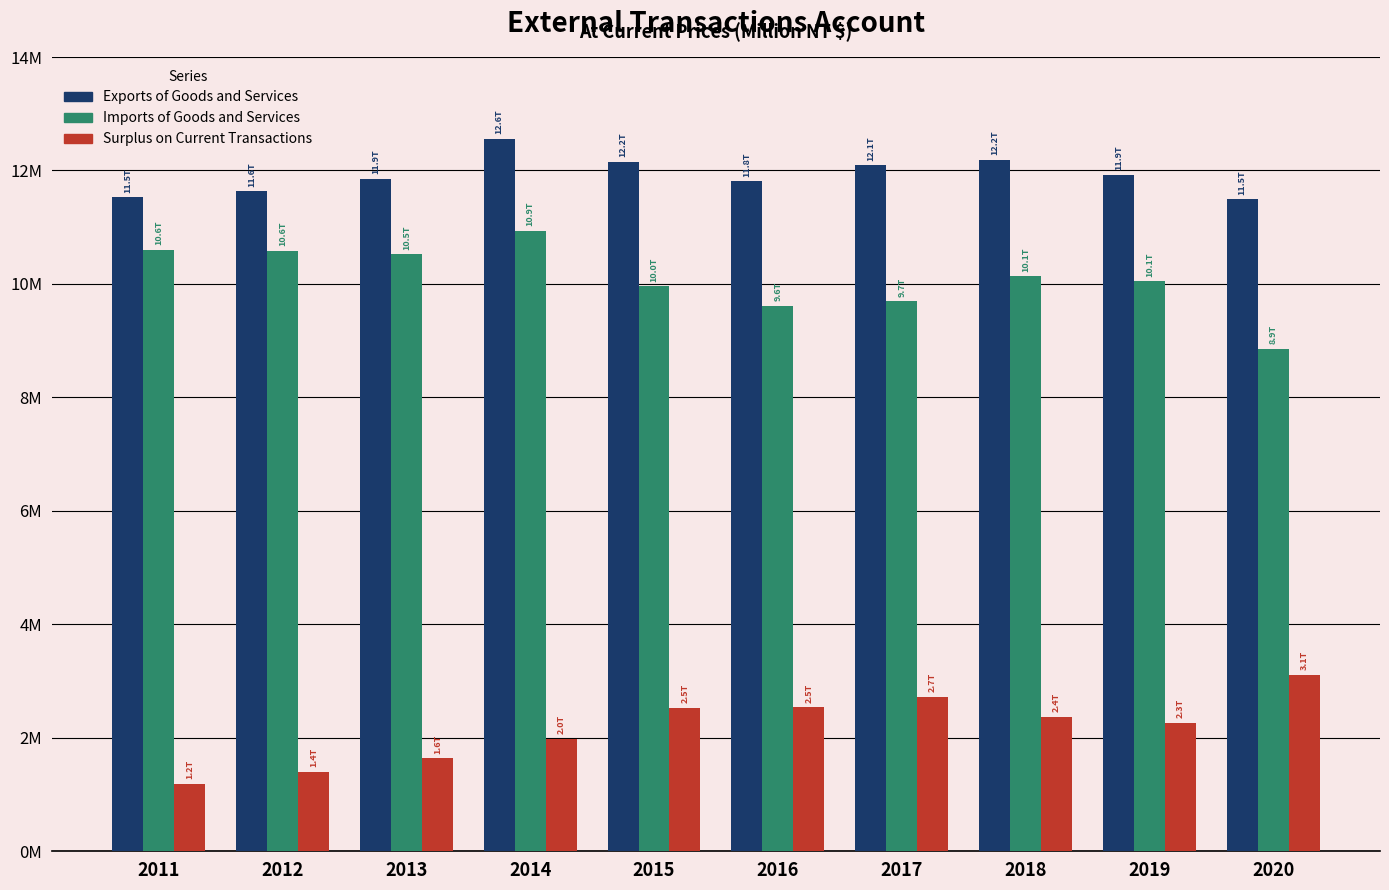

Read the Surplus on Current Transactions value at 2017, to the nearest 50.

2721250